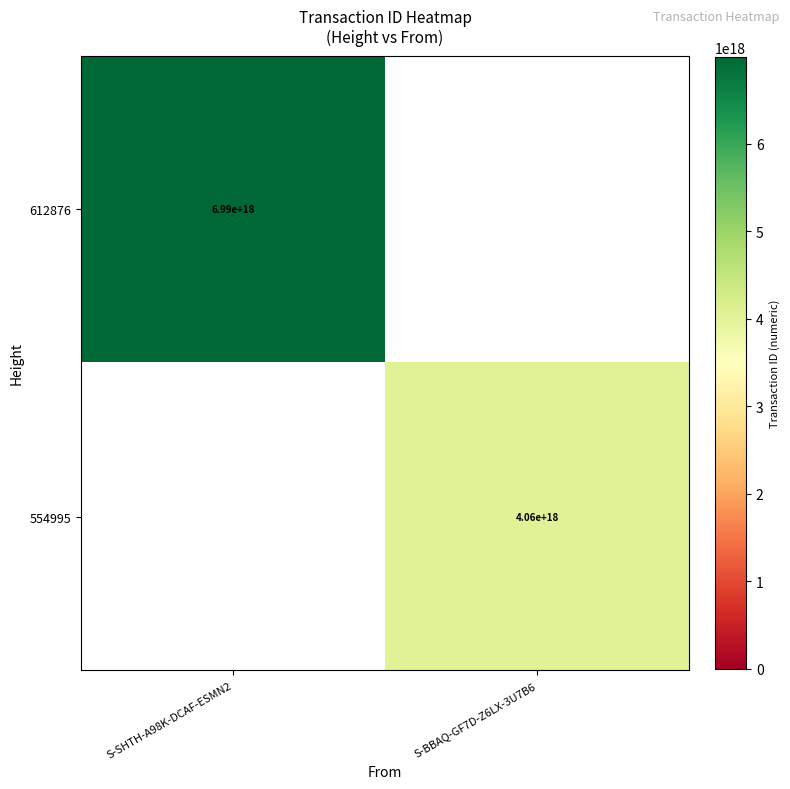

Is it true that 612876 equals 4666783613787446272 at S-SHTH-A98K-DCAF-ESMN2?

False